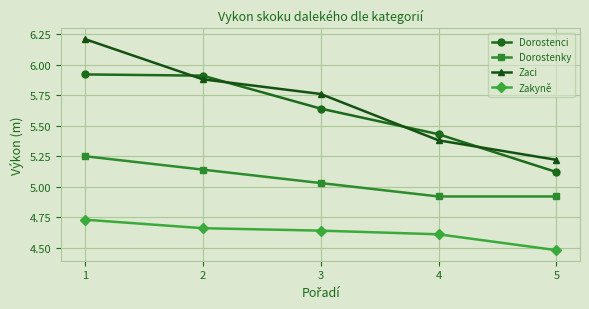

At which category is the sum across all series the highest?

1